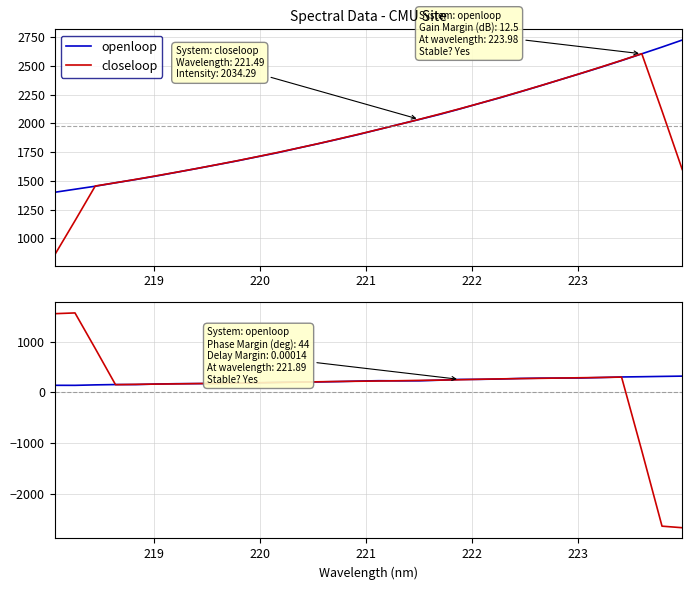

Is the value of closeloop at 27 greater than the value of openloop at 23?

Yes